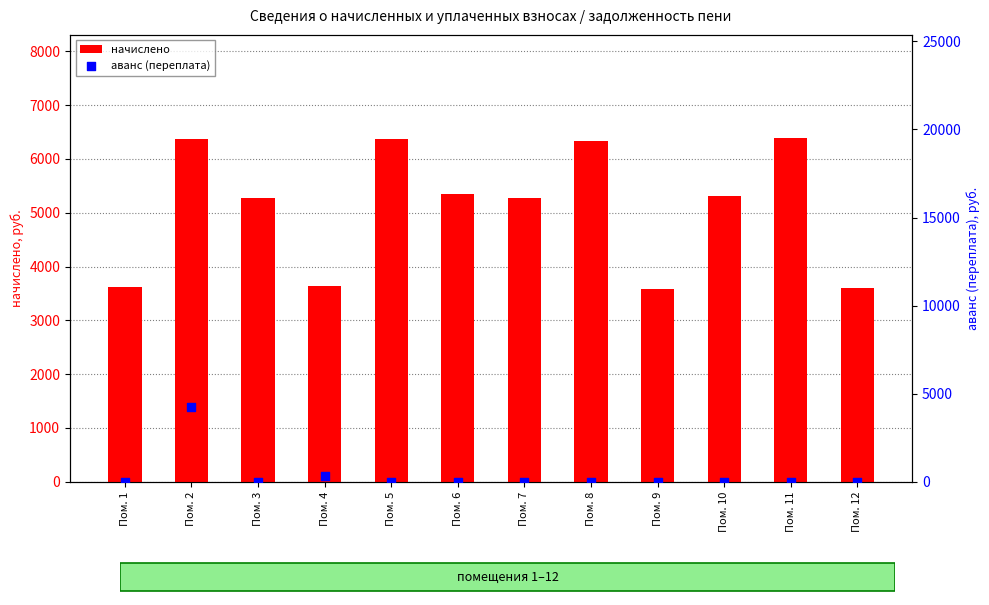

Is the value of начислено at Пом. 12 greater than the value of аванс (переплата) at Пом. 9?

Yes